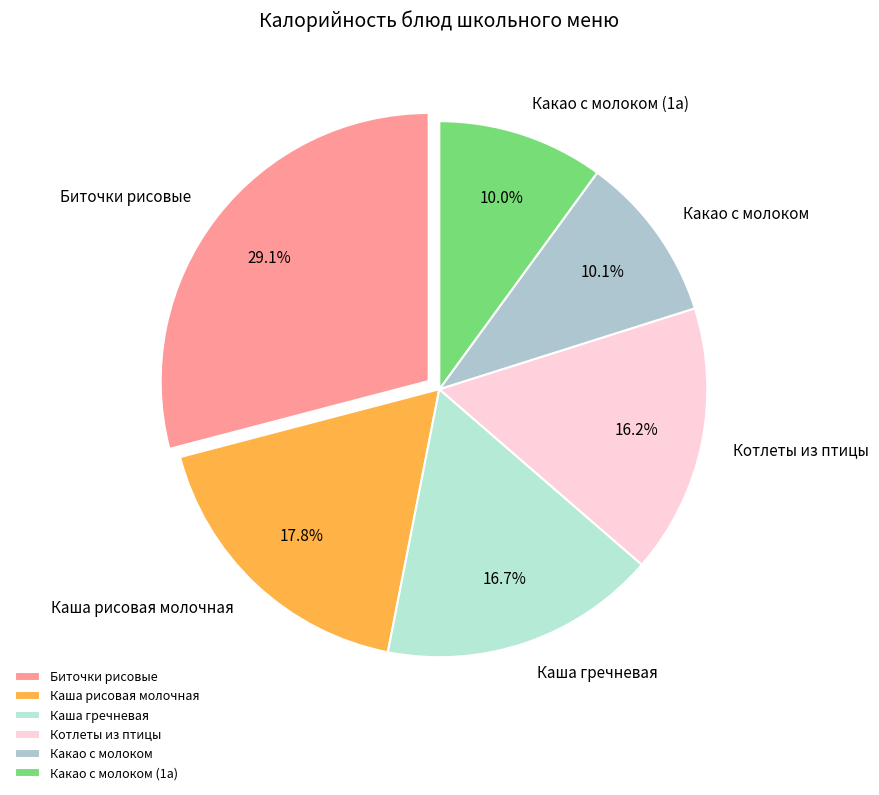

Which category has the biggest portion of the pie?

Биточки рисовые